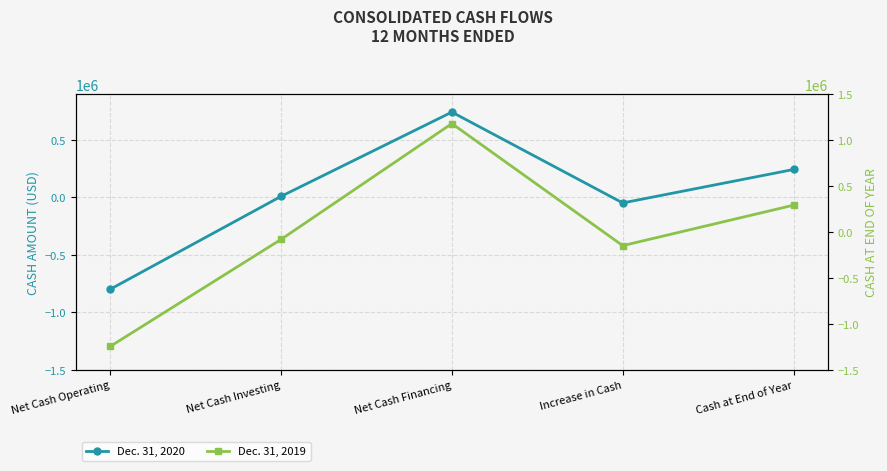

Is it true that Dec. 31, 2019 equals 1177436 at Net Cash Financing?

True